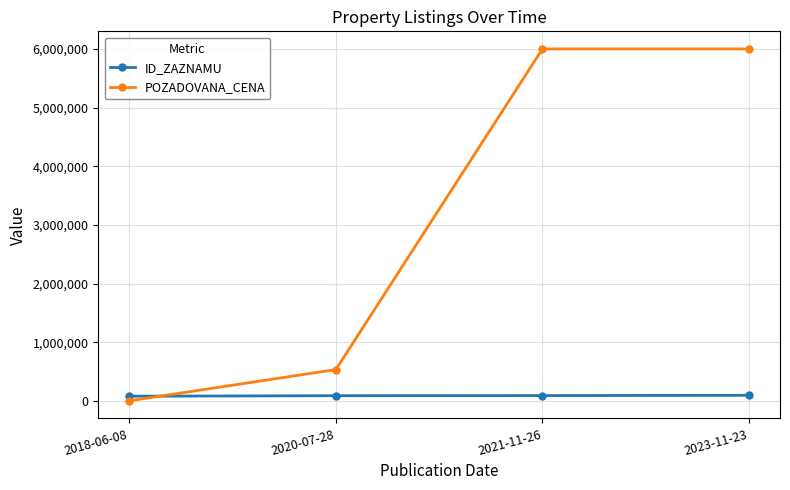

After their last crossing, which series has the higher values: ID_ZAZNAMU or POZADOVANA_CENA?

POZADOVANA_CENA